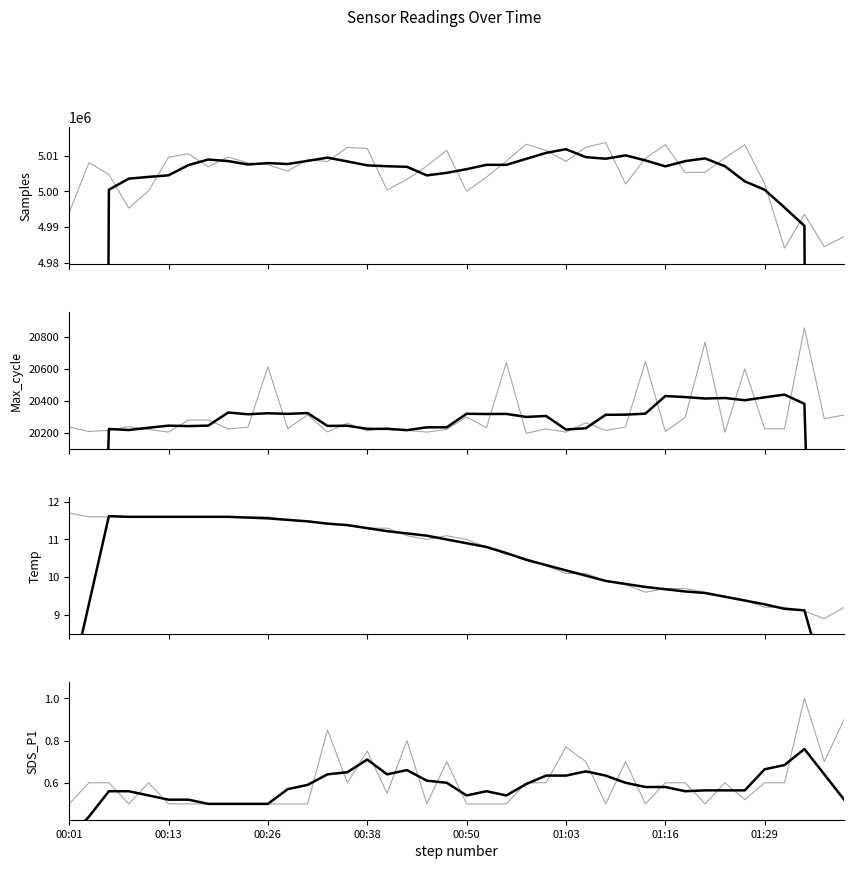

List the labels in order of Max_cycle value, largest first.

01:34, 01:21, 01:13, 00:55, 00:26, 01:26, 00:31, 01:39, 00:50, 01:19, 01:36, 00:18, 00:16, 01:06, 00:36, 00:08, 01:11, 00:01, 00:23, 00:40, 00:53, 00:28, 01:31, 00:21, 01:00, 01:29, 00:11, 00:48, 00:06, 00:43, 01:08, 00:38, 00:03, 01:16, 00:33, 00:13, 00:45, 01:03, 01:24, 00:58